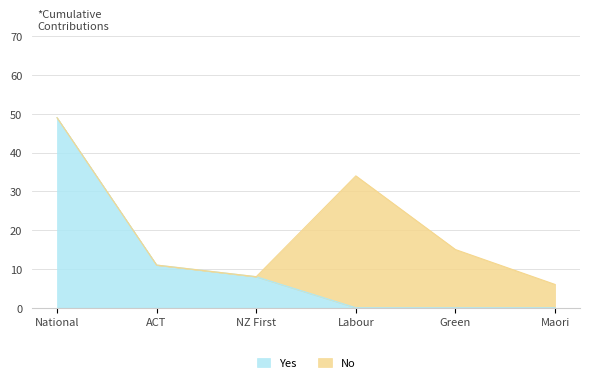

List the labels in order of value, smallest first.

Labour, Green, Maori, NZ First, ACT, National